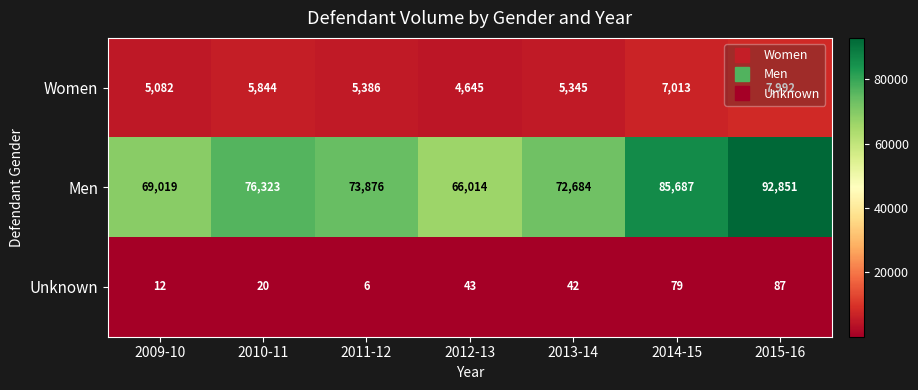

What is the difference between the highest and lowest values at 2013-14?

72642